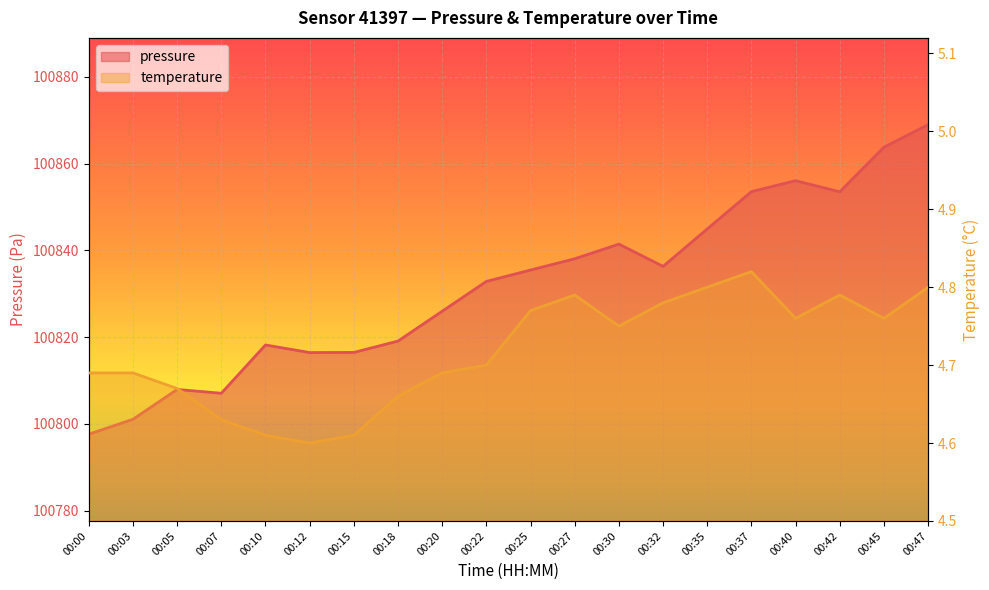

Which series has the largest total across all categories?

pressure